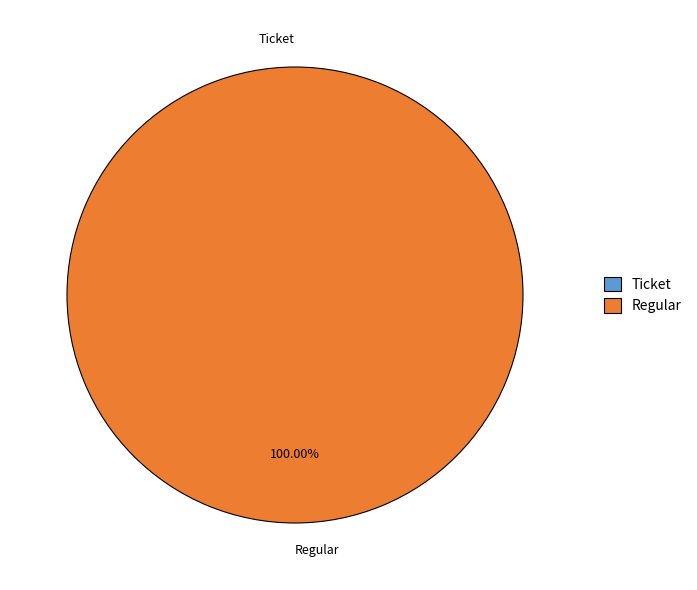

Does any single category account for the majority?

Yes